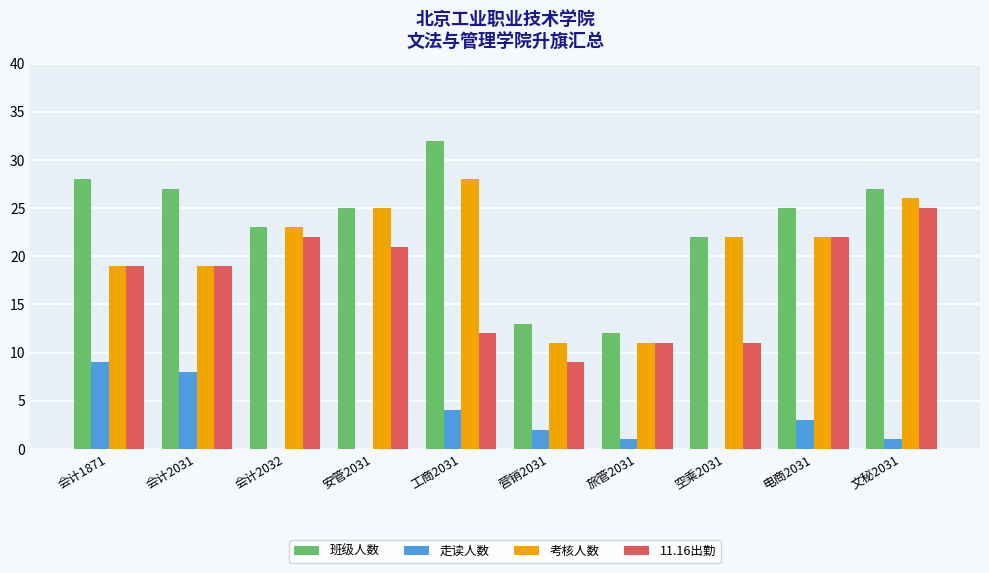

Does the chart contain stacked bars?

No